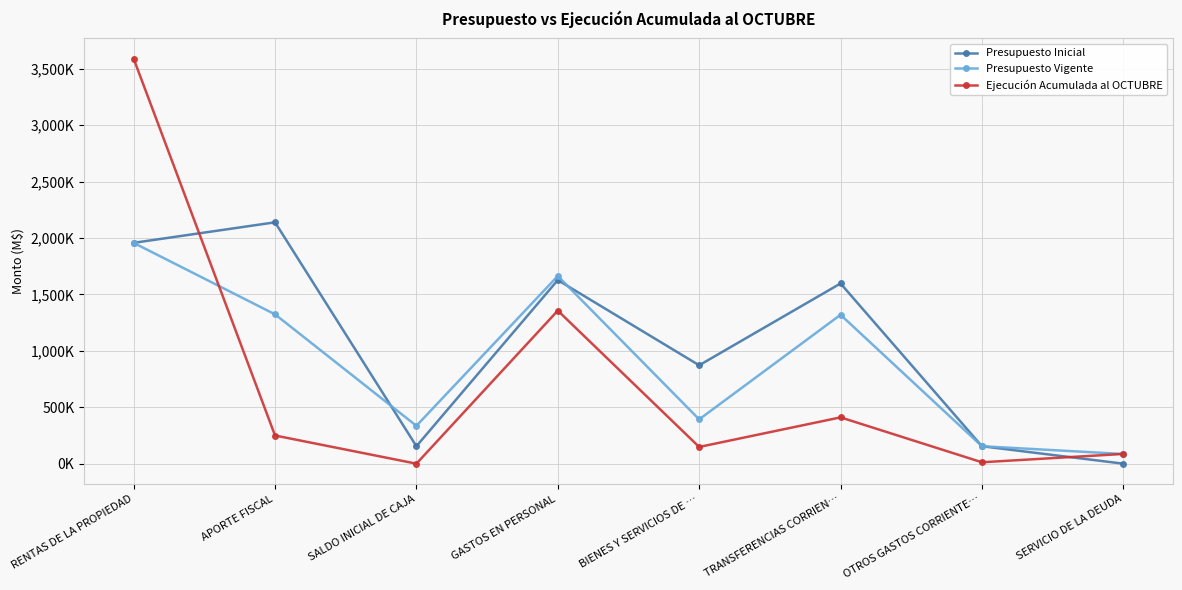

What is the sum of the Presupuesto Inicial values at GASTOS EN PERSONAL and BIENES Y SERVICIOS DE …?

2498523